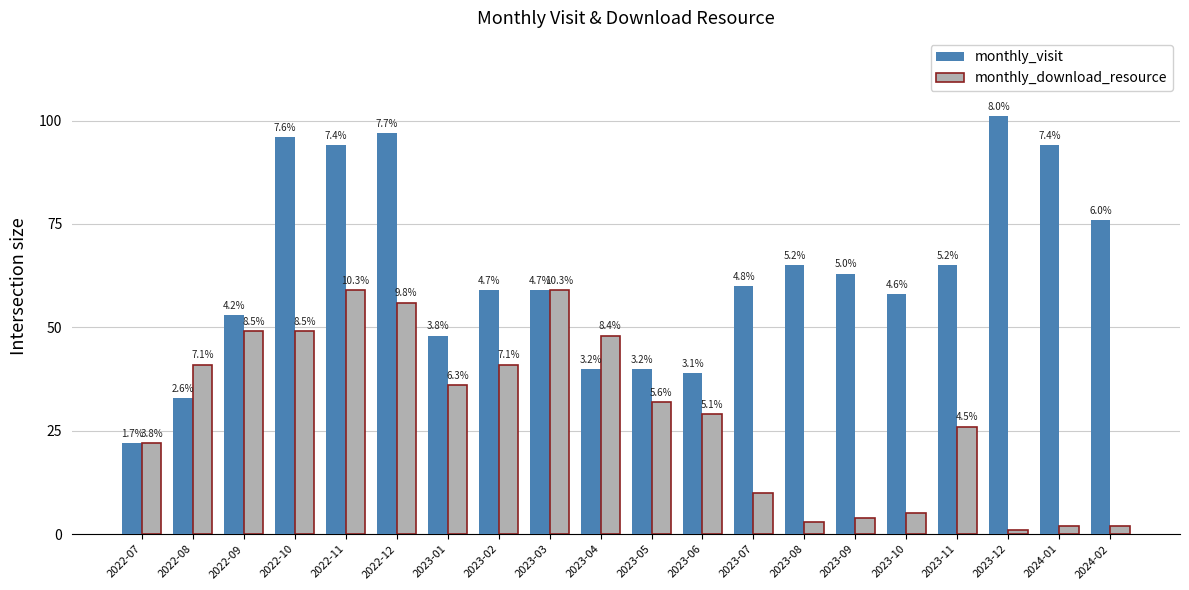

The monthly_download_resource series shows 34 at 2023-03. True or false?

False